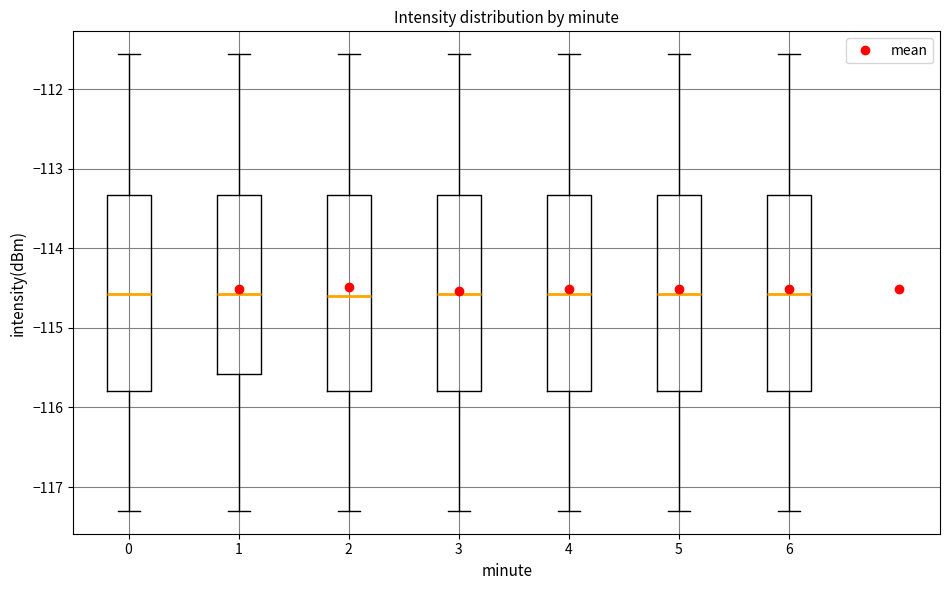

Where does the lower whisker of the box at x = 1 end on the y-axis? The values are not printed on the chart, so give them approximately, as read against the axis.

-117.3